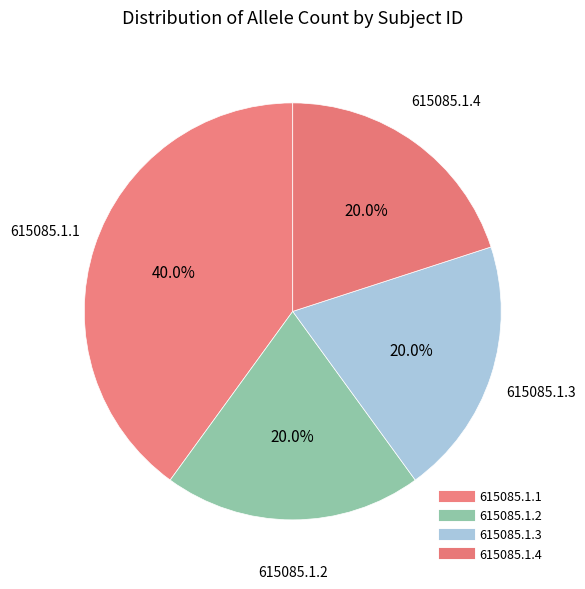

What is the smallest slice in the pie chart?

615085.1.2